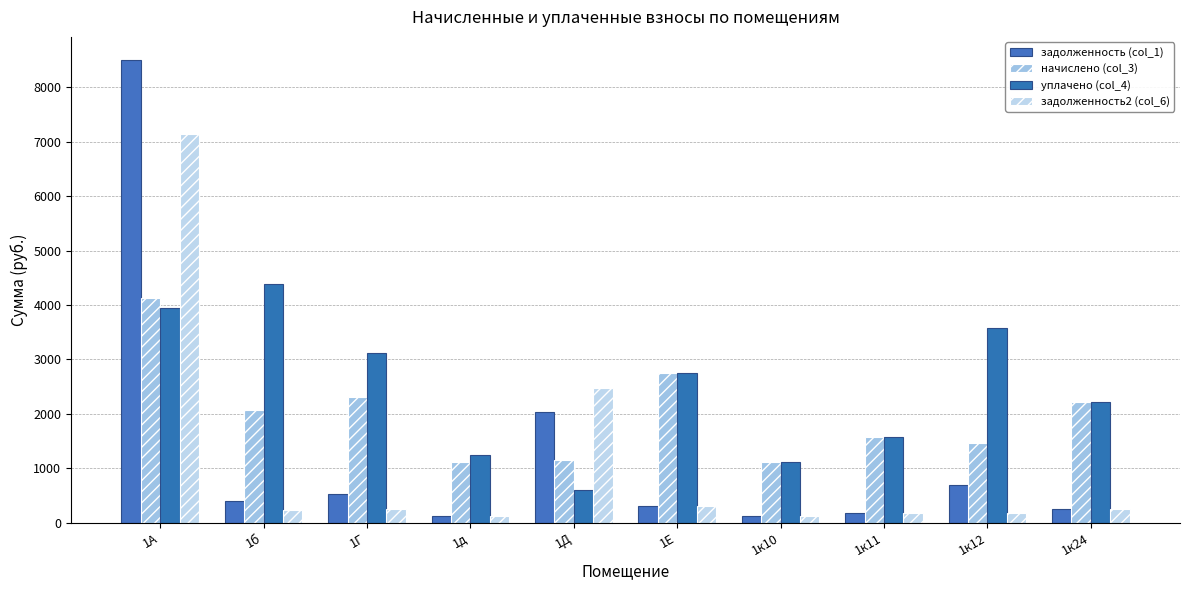

What are all the series names shown in the legend?

задолженность (col_1), начислено (col_3), уплачено (col_4), задолженность2 (col_6)